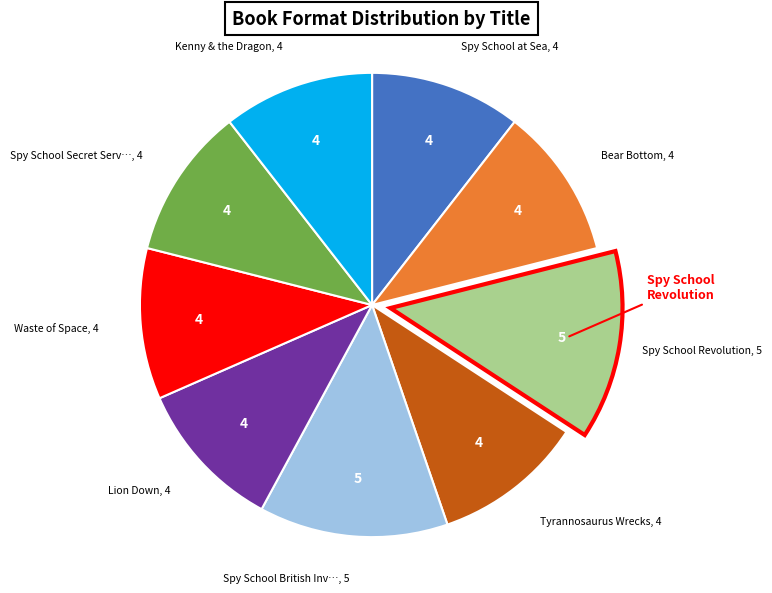

Is there any slice that represents more than half of the pie?

No